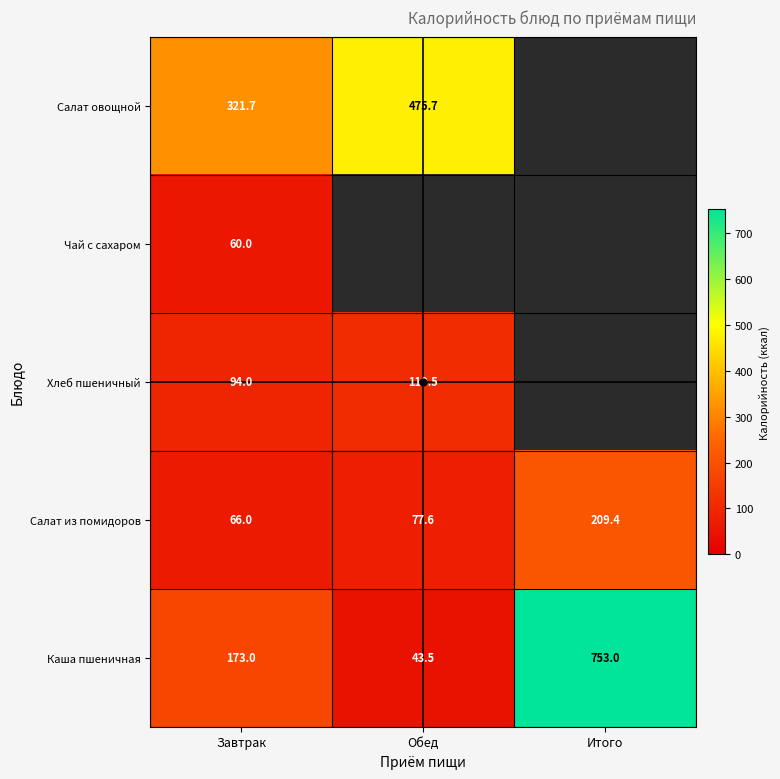

What is the sum of all Салат из помидоров values?

353.0